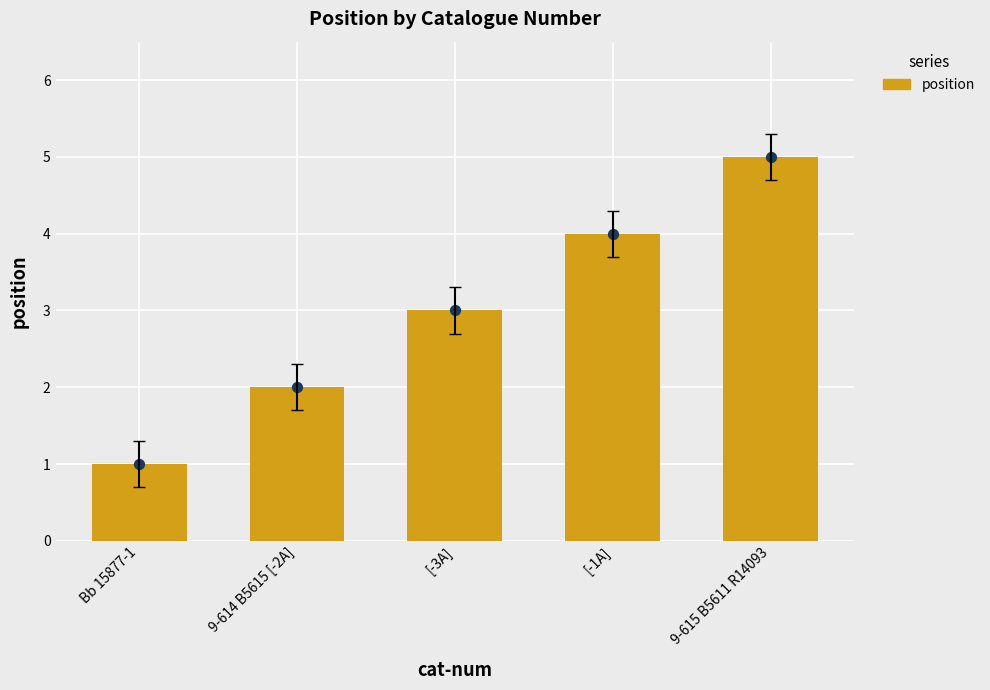

Which has a higher value, 9-614 B5615 [-2A] or 9-615 B5611 R14093?

9-615 B5611 R14093